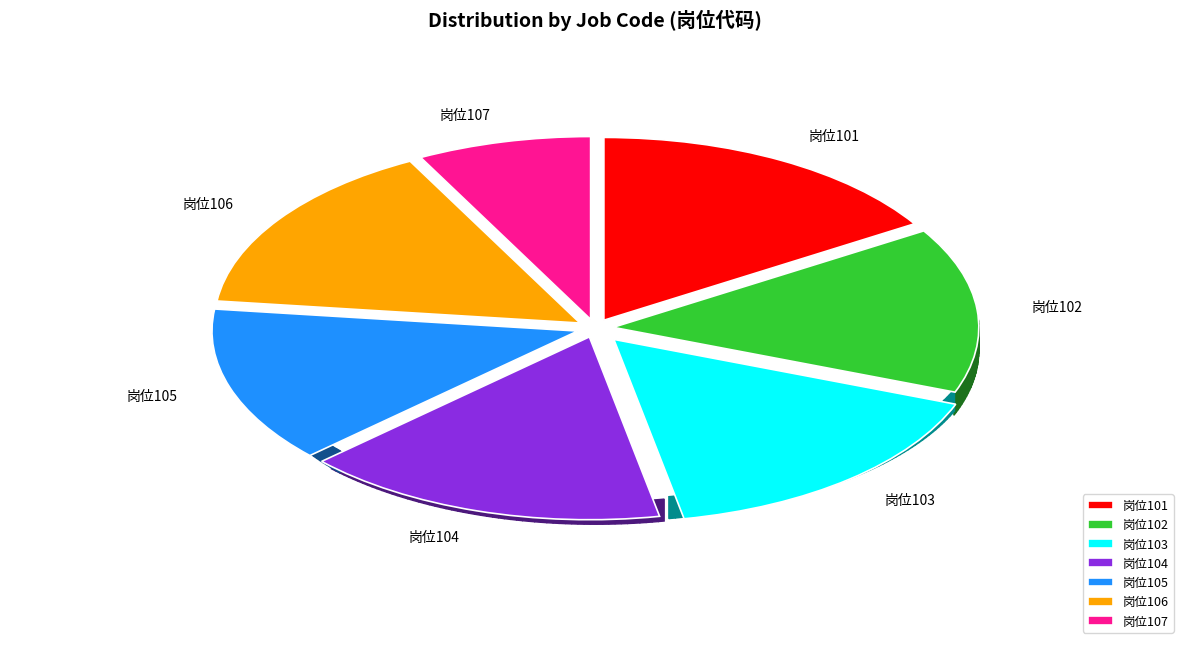

Which slice is the largest?

101